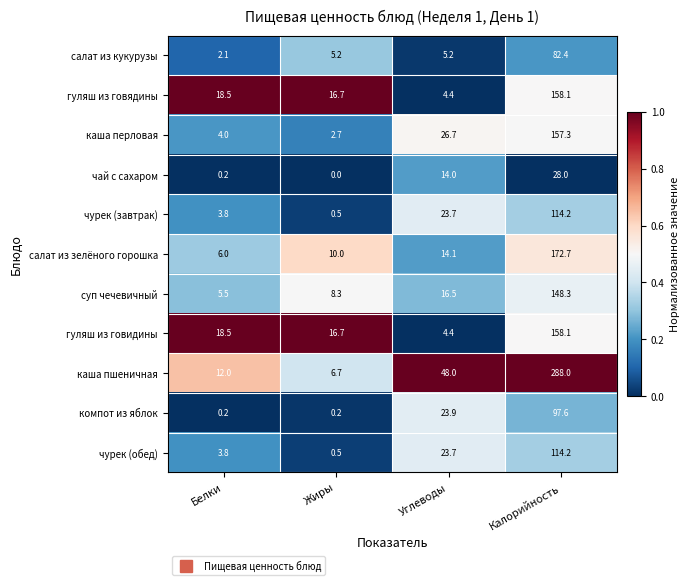

Which series has the largest total across all categories?

каша пшеничная